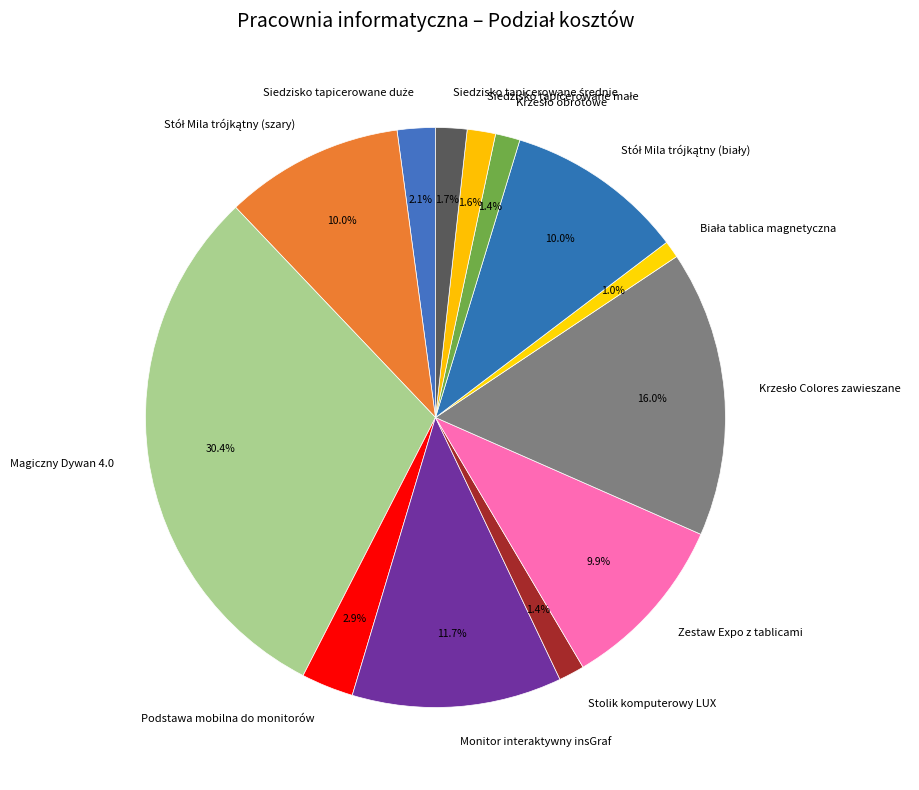

To the nearest percent, what is the average slice percentage?

8%